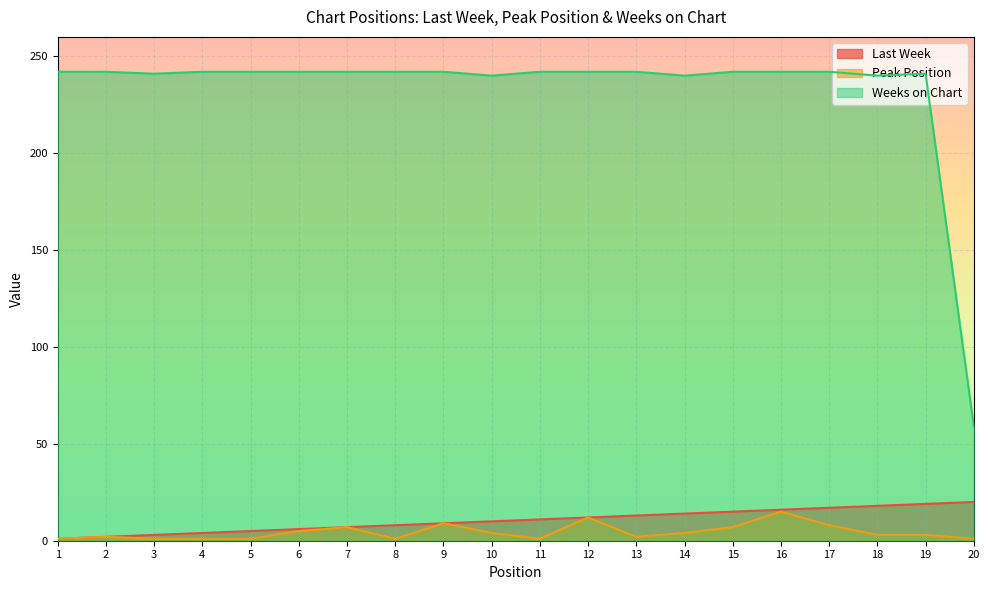

List the series in order of their peak value, highest first.

Weeks on Chart, Last Week, Peak Position